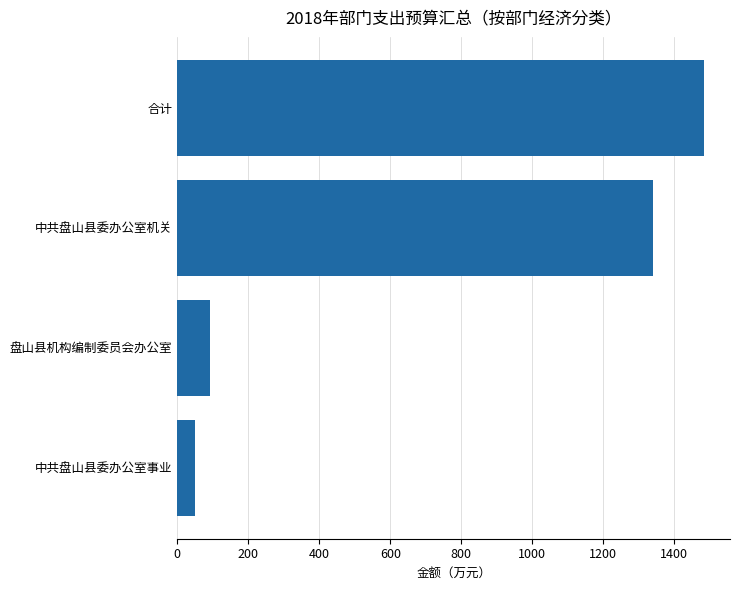

What is the change in value from 盘山县机构编制委员会办公室 to 合计?

+1391.2